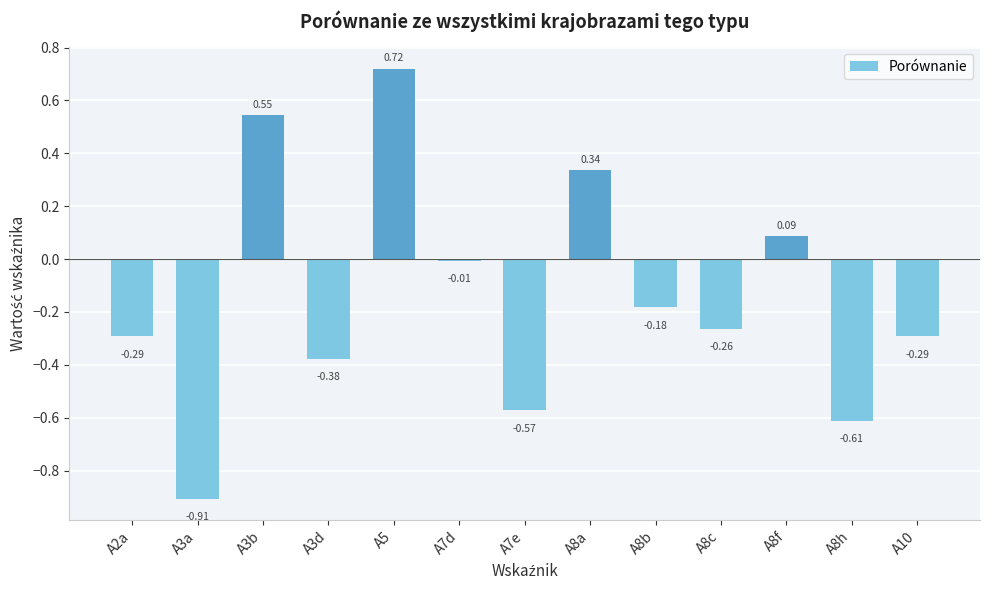

Between A8b and A7d, which is larger?

A7d